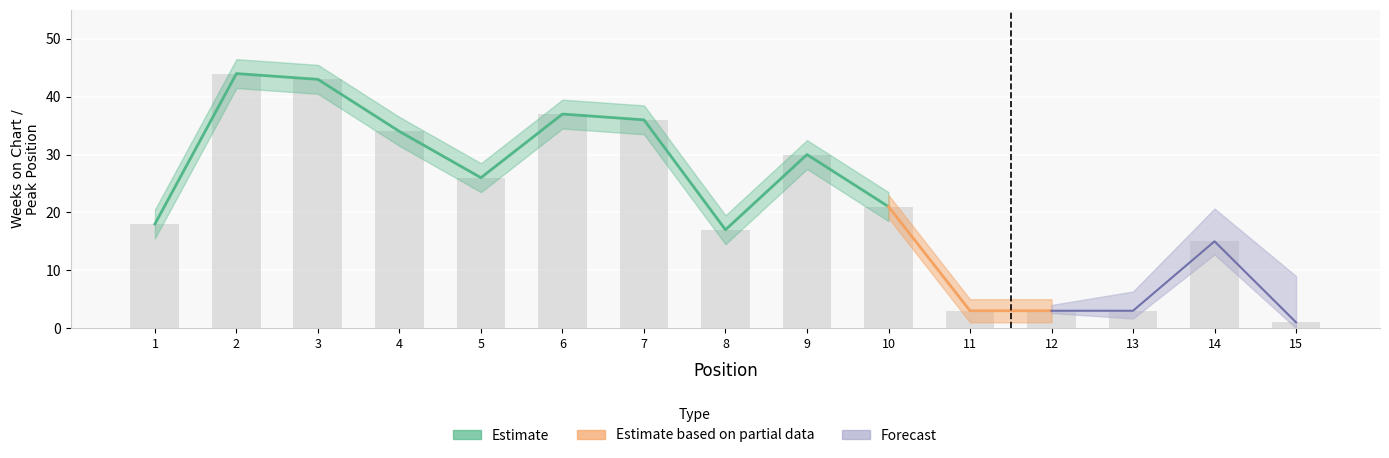

Where is the data nearest to the value 22?

10